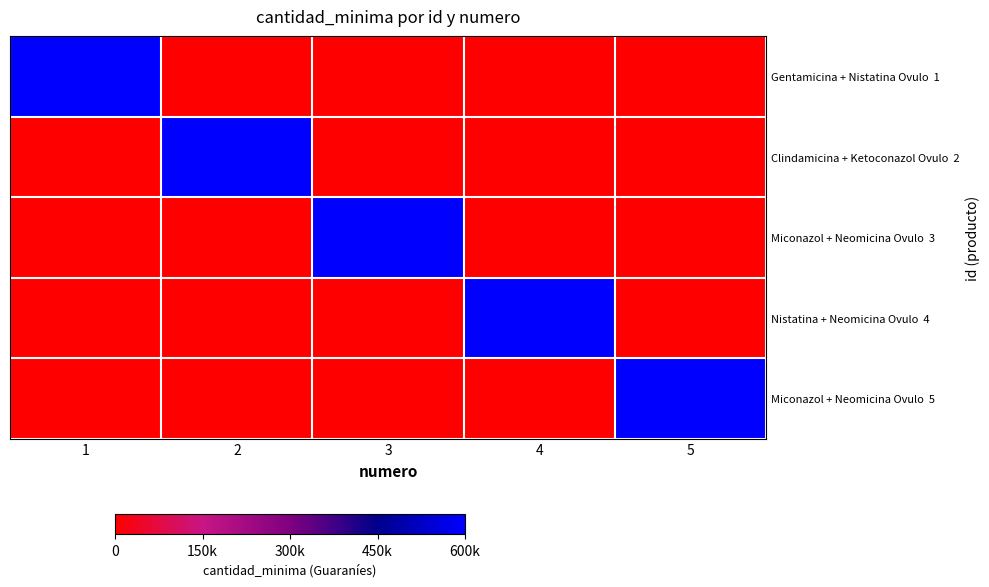

Between 1 and 2, which series saw the biggest shift?

Gentamicina + Nistatina Ovulo 1